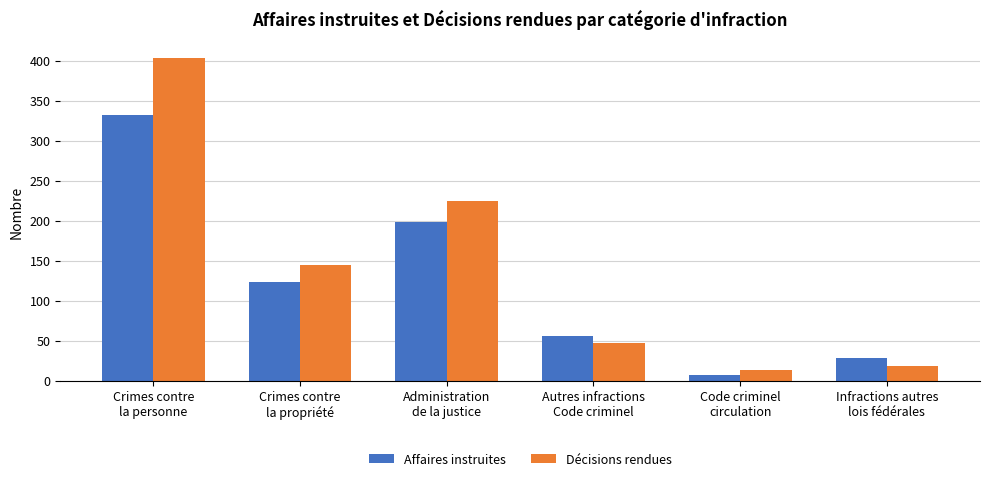

What is the sum of the Décisions rendues values at Crimes contre
la personne and Infractions autres
lois fédérales?

422